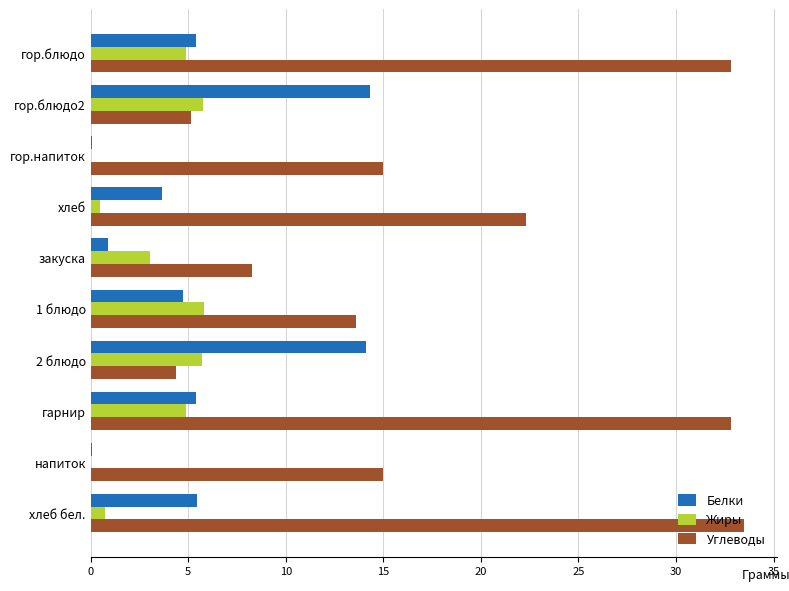

What is the maximum value for Жиры?

5.8